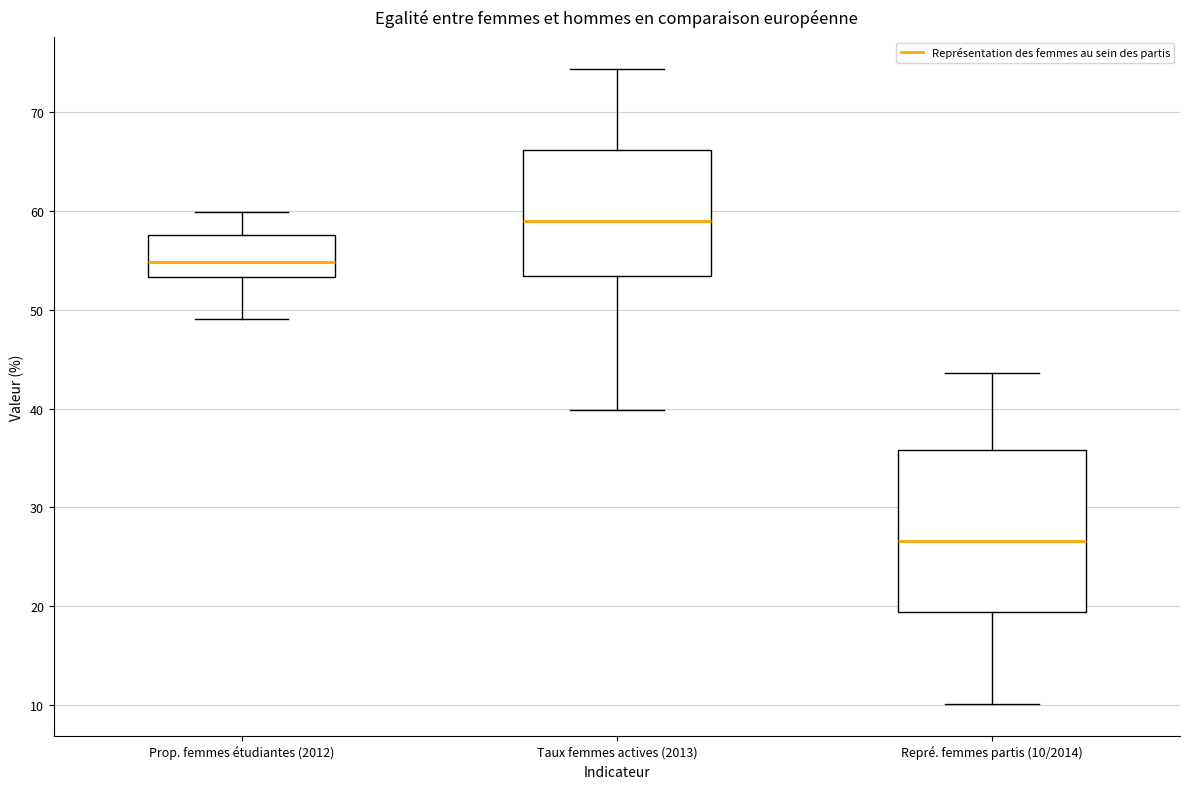

Reading left to right, transcribe this box plot: for each box, give where its median line is, the range the box spans, and where its two whiskers end, as read against the y-axis. The values are not printed on the chart, so give them approximately, as read against the axis.

Prop. femmes étudiantes (2012): median 55, box 53 to 58, whiskers 49 to 60
Taux femmes actives (2013): median 59, box 53 to 66, whiskers 40 to 74
Repré. femmes partis (10/2014): median 27, box 19 to 36, whiskers 10 to 44